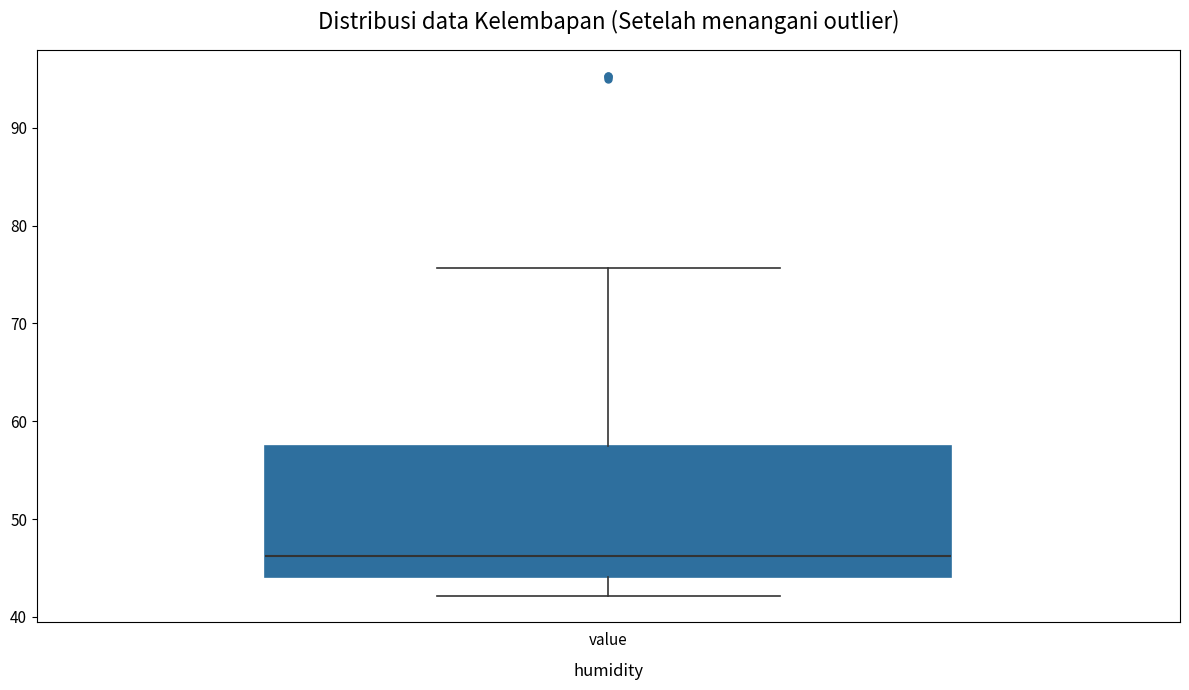

Transcribe this box plot: give where the median line is, the range the box spans, and where the two whiskers end, as read against the y-axis. The values are not printed on the chart, so give them approximately, as read against the axis.

median 46, box 44 to 57, whiskers 42 to 76